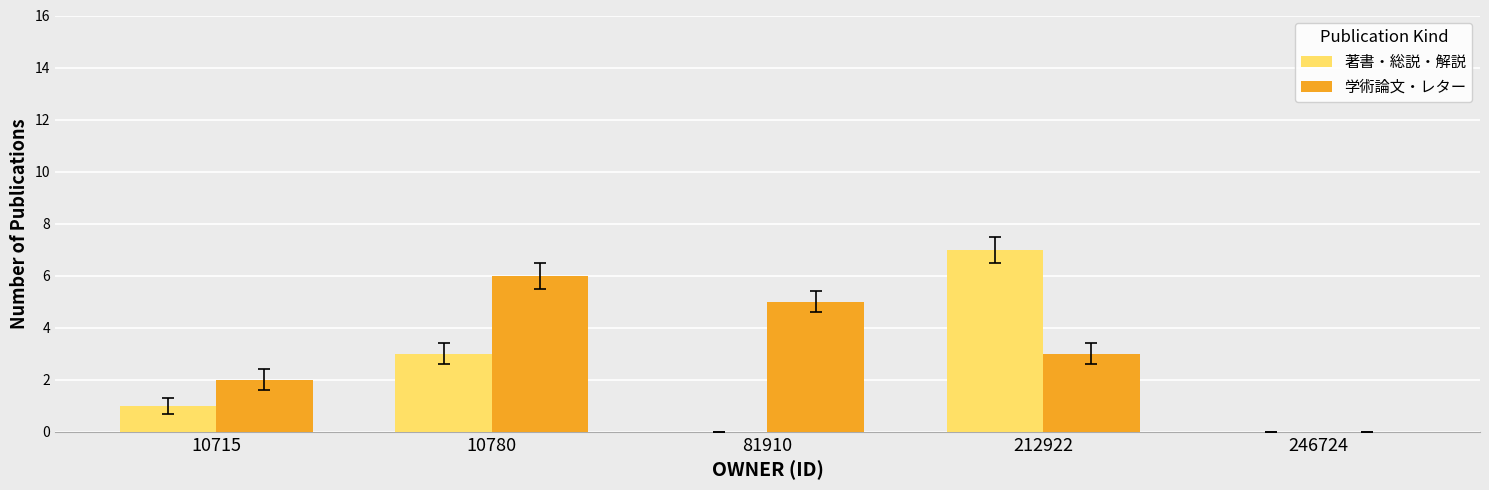

At which label does 学術論文・レター reach its peak?

10780